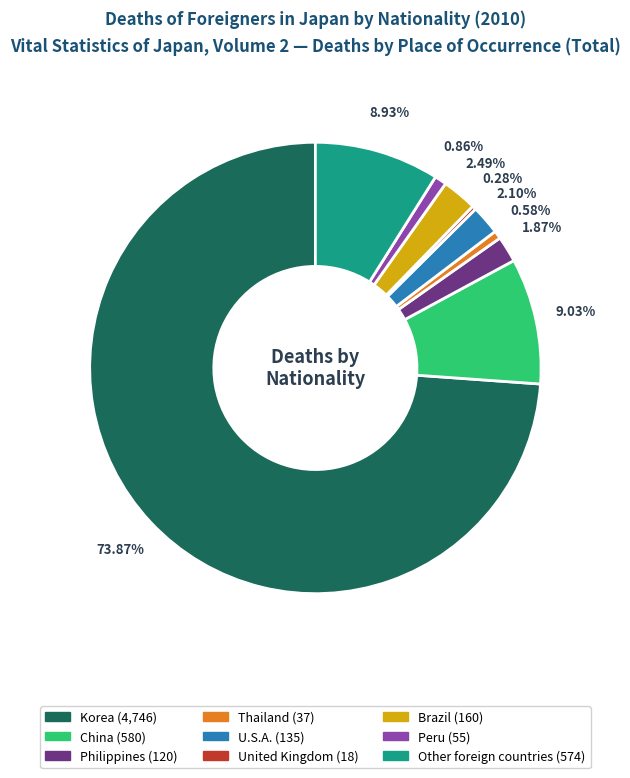

What is the largest slice in the pie chart?

Korea